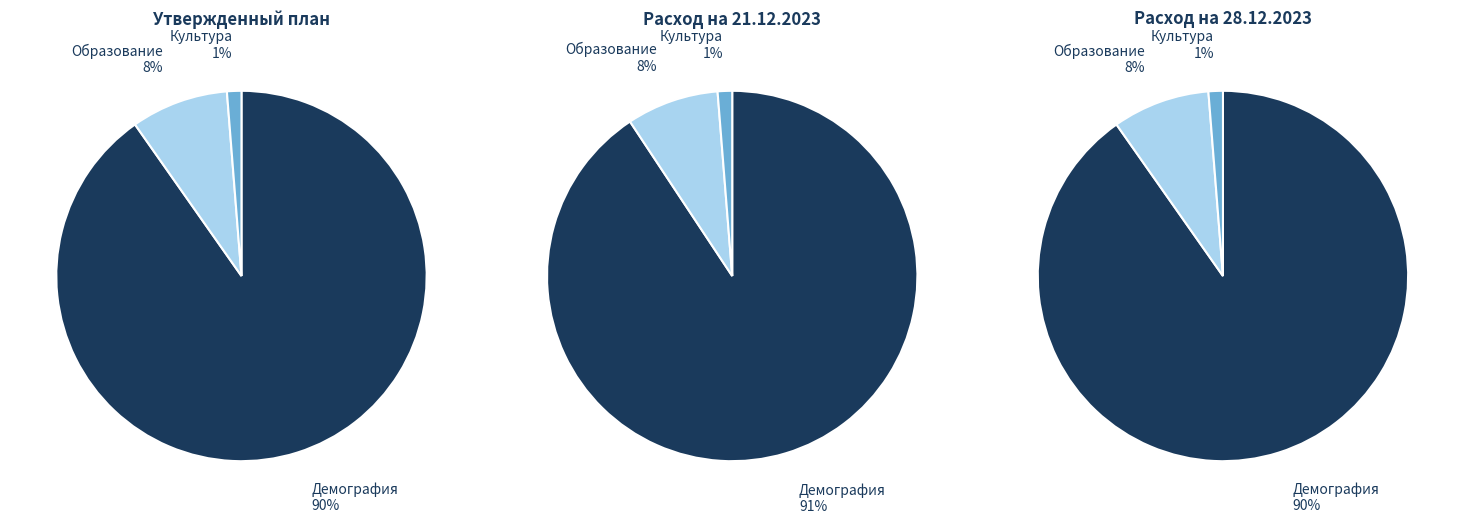

Does Национальный проект 'Образование' represent more than half of the total?

No